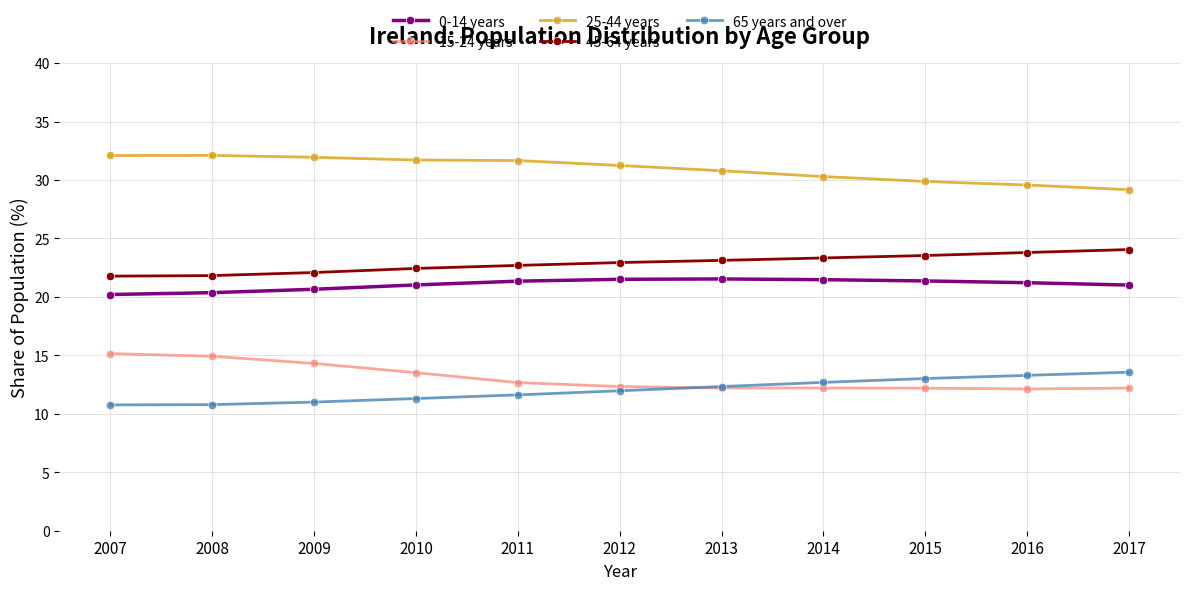

What is the value of the 65 years and over point at the 2nd from the left?

10.8